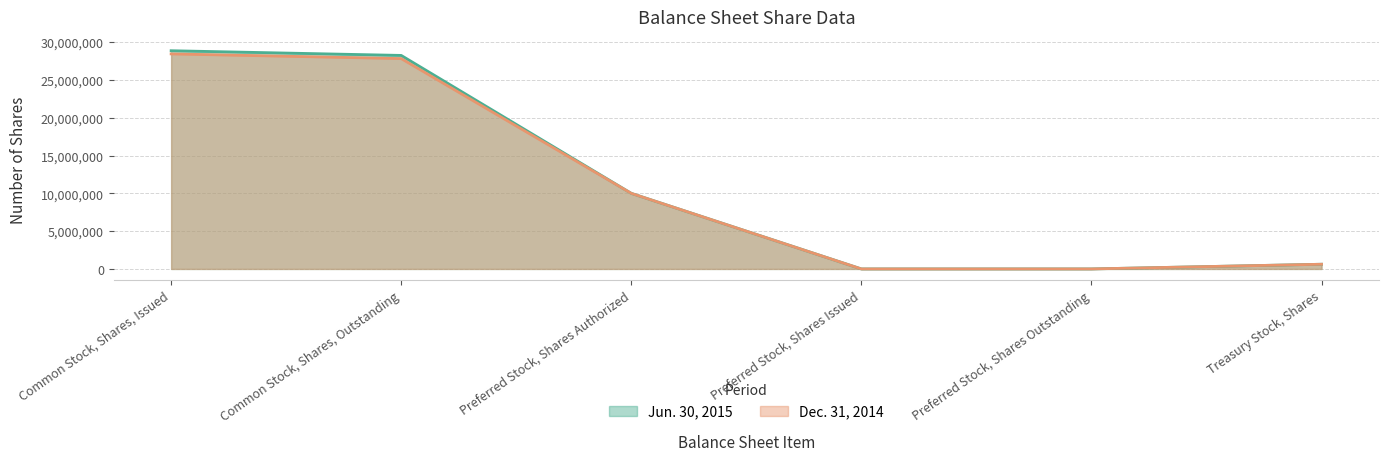

List the series in order of their peak value, highest first.

Jun. 30, 2015, Dec. 31, 2014